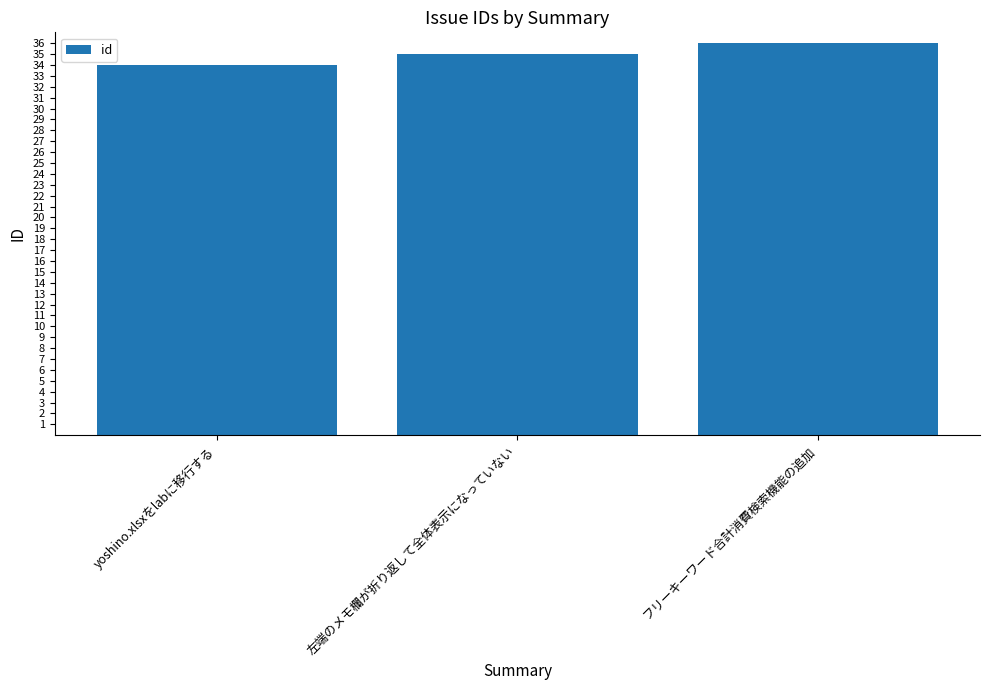

What is the difference between the values at yoshino.xlsxをlabに移行する and 左端のメモ欄が折り返して全体表示になっていない?

1